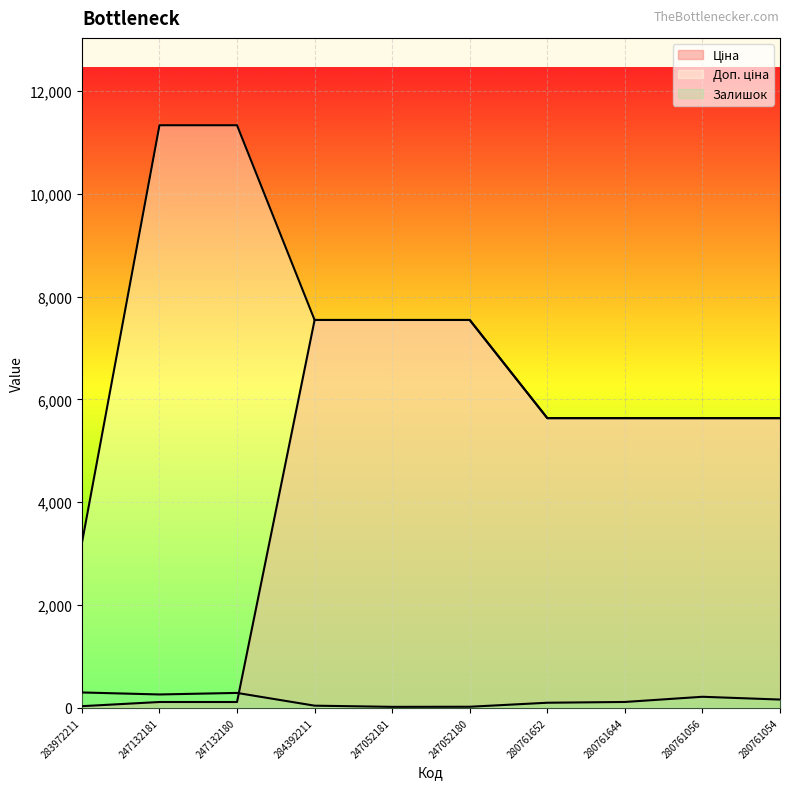

Which has a higher value, 284392211 or 247052181?

284392211